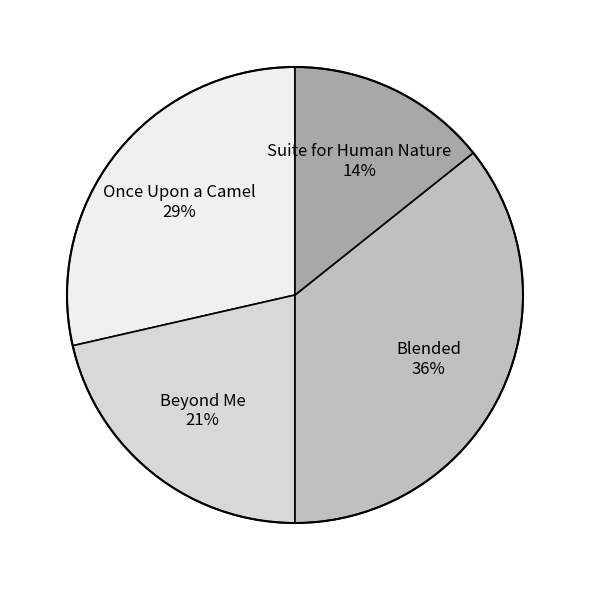

To the nearest percent, what is the average slice percentage?

25%